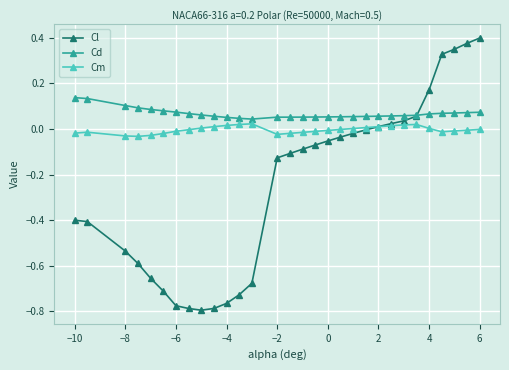

Which series has the largest total across all categories?

Cd